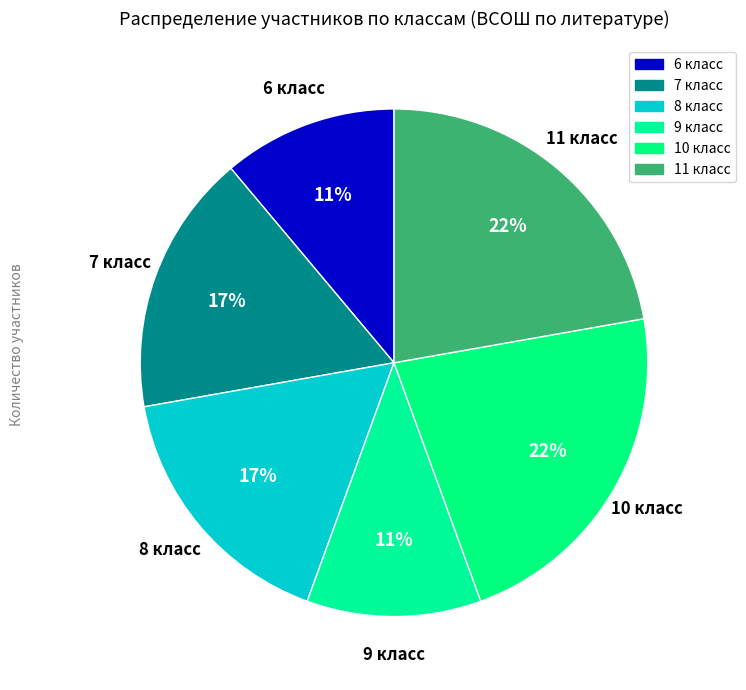

What percentage is the 11 класс slice, to the nearest percent?

22%